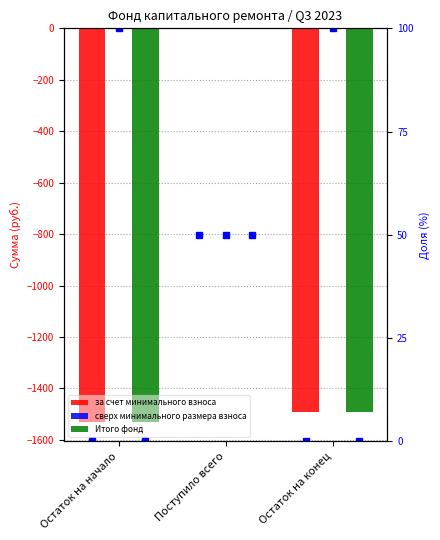

What are all the series names shown in the legend?

за счет минимального взноса, сверх минимального размера взноса, Итого фонд